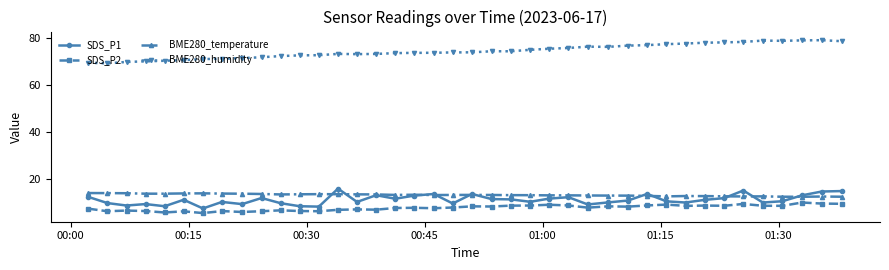

Which series has the largest total across all categories?

BME280_humidity